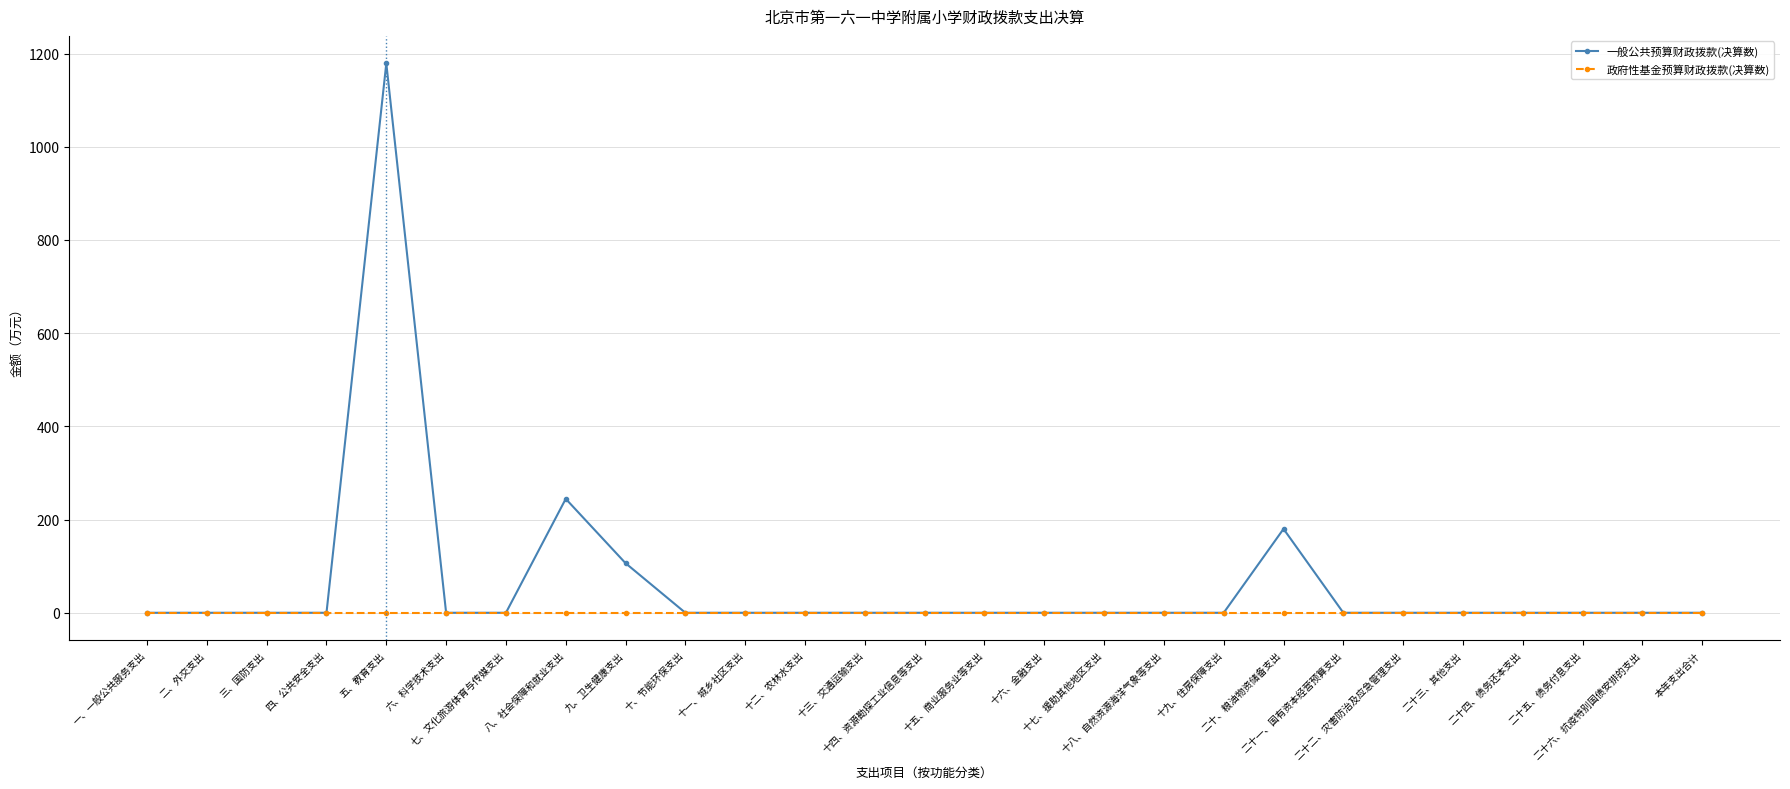

What are all the series names shown in the legend?

一般公共预算财政拨款(决算数), 政府性基金预算财政拨款(决算数)